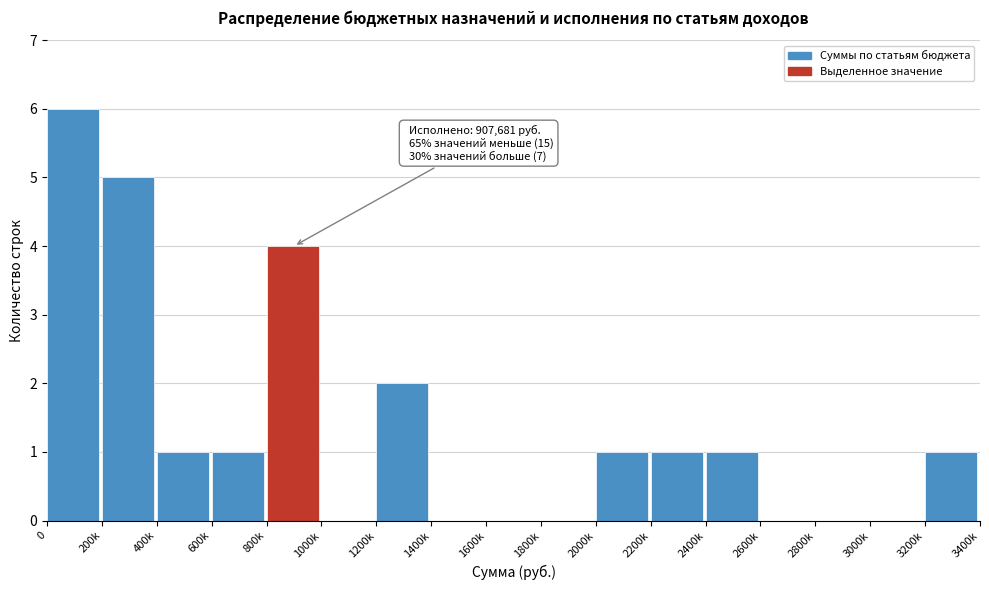

Reading left to right, list all the values displayed in this chart.

0=6	200k=5	400k=1	600k=1	800k=4	1000k=0	1200k=2	1400k=0	1600k=0	1800k=0	2000k=1	2200k=1	2400k=1	2600k=0	2800k=0	3000k=0	3200k=1